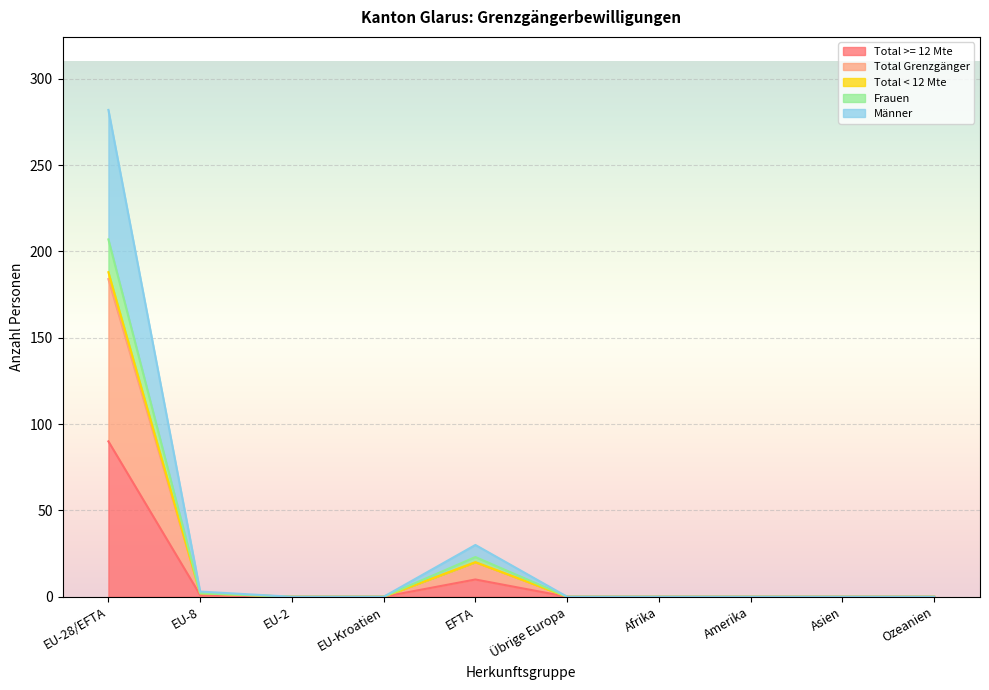

True or false: Männer has more than 0 points higher than both neighbors.

True